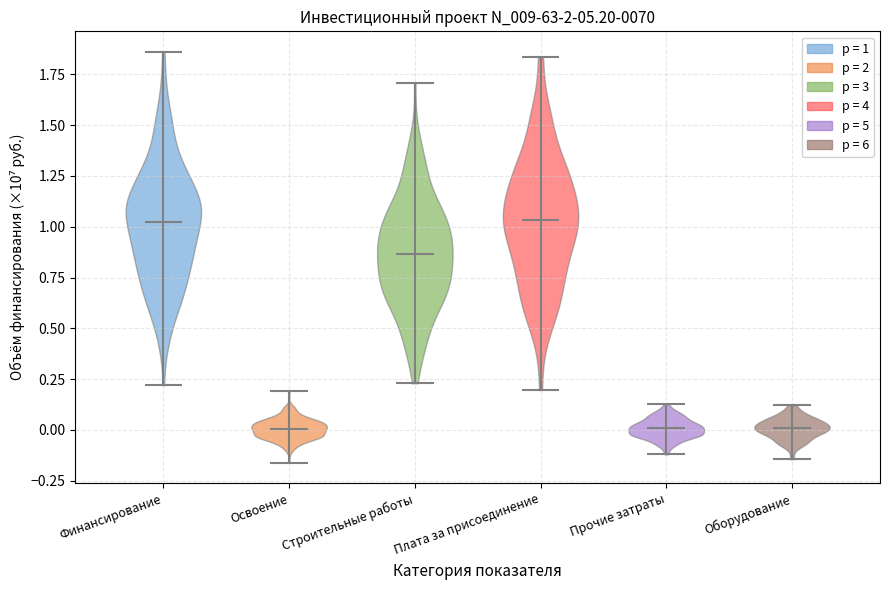

Reading left to right, read every violin against the y-axis: where its median line is, and the lowest and highest points it reaches. The values are not printed on the chart, so give them approximately, as read against the axis.

Финансирование: median line 1.00, lowest point 0.20, highest point 1.85
Освоение: median line 0.00, lowest point -0.15, highest point 0.20
Строительные работы: median line 0.85, lowest point 0.25, highest point 1.70
Плата за присоединение: median line 1.05, lowest point 0.20, highest point 1.85
Прочие затраты: median line 0.00, lowest point -0.10, highest point 0.15
Оборудование: median line 0.00, lowest point -0.15, highest point 0.10